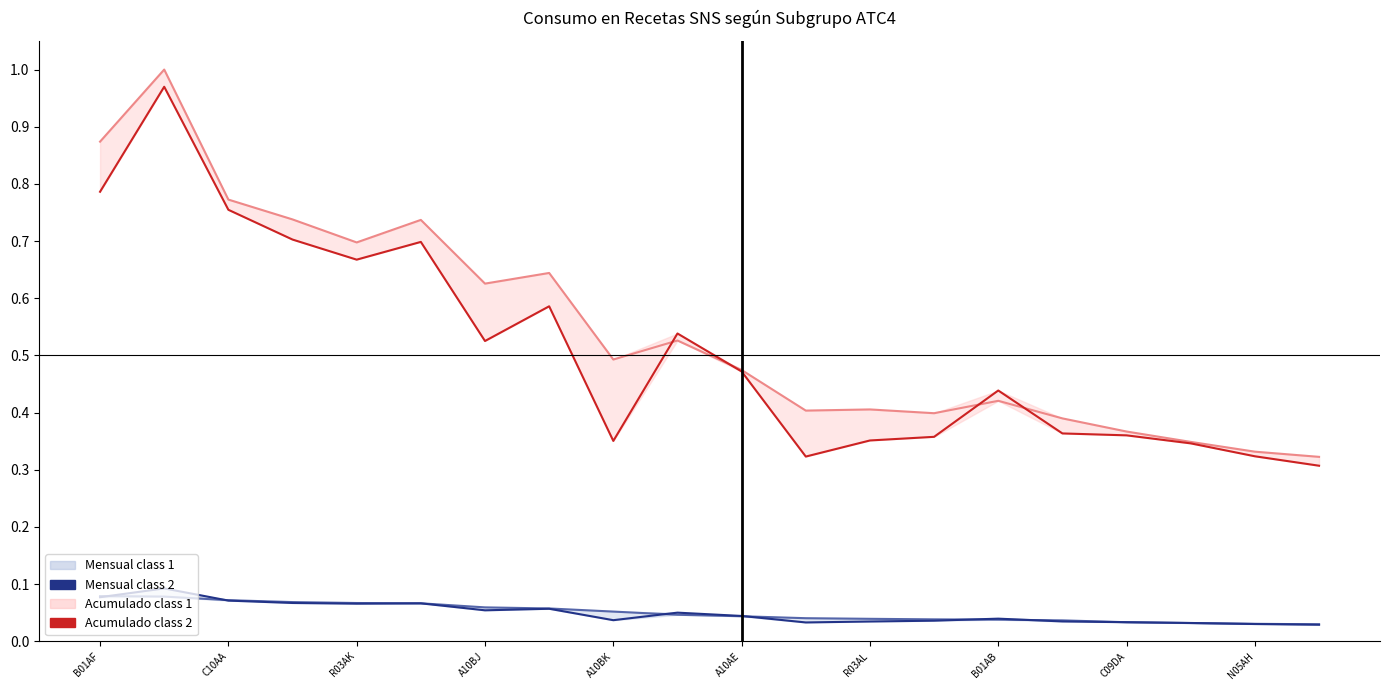

What is the maximum value shown in the chart?

1.0